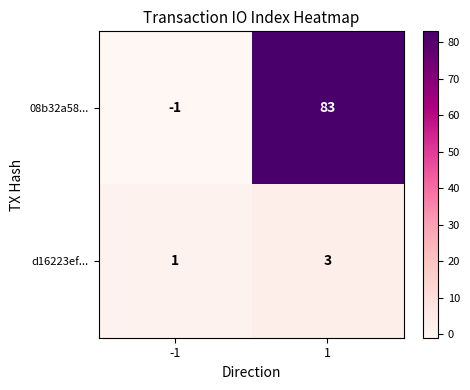

What is the smallest value displayed?

-1